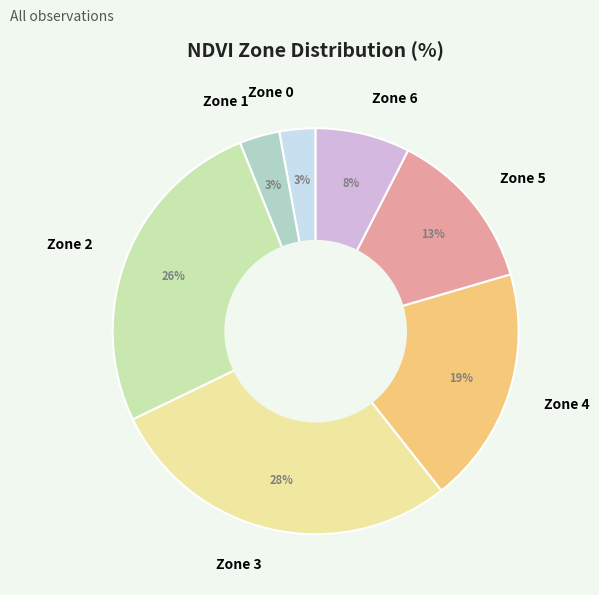

True or false: Zone 3 accounts for 18% of the total.

False